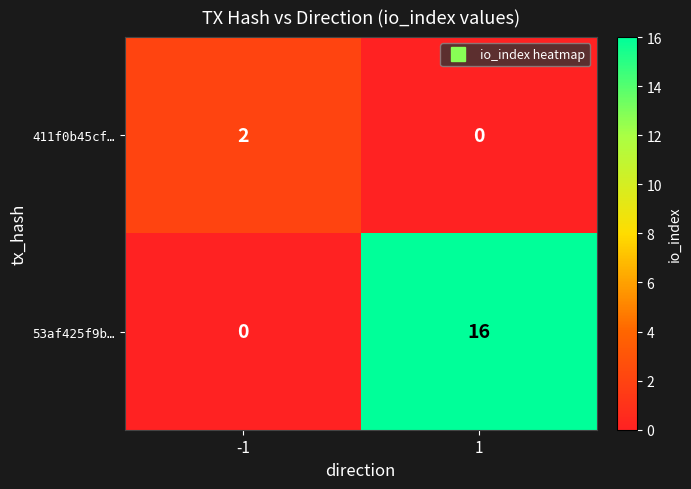

Is it true that 53af425f9b… equals 16 at 1?

True